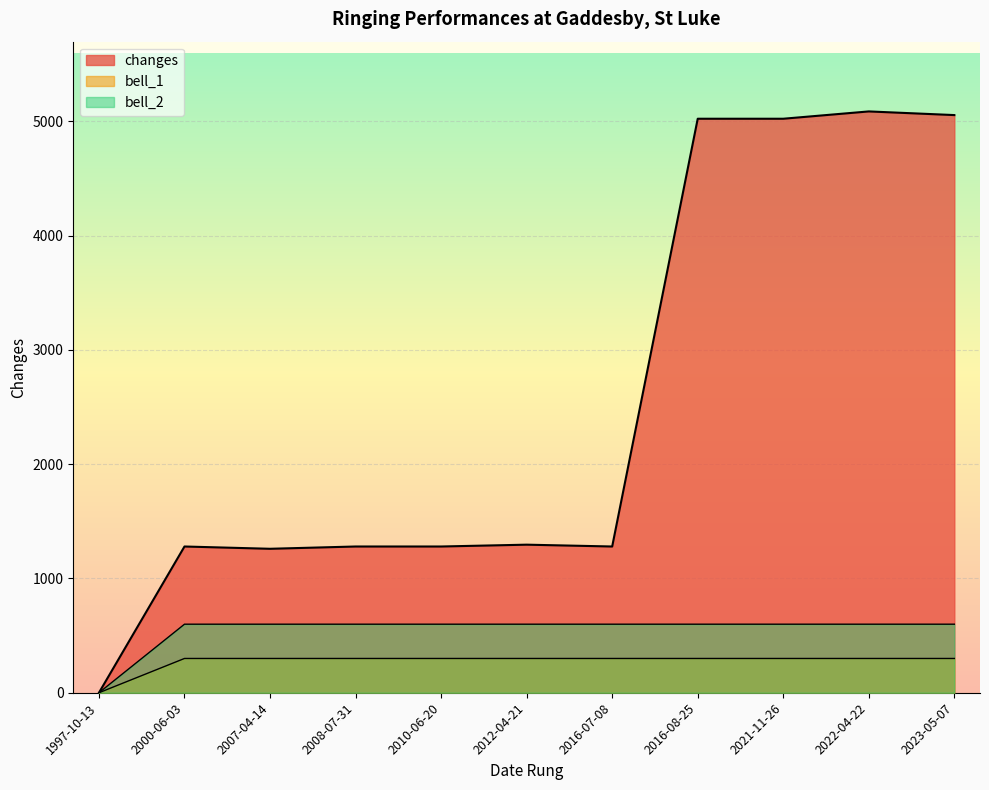

What position from the left is 2012-04-21?

6